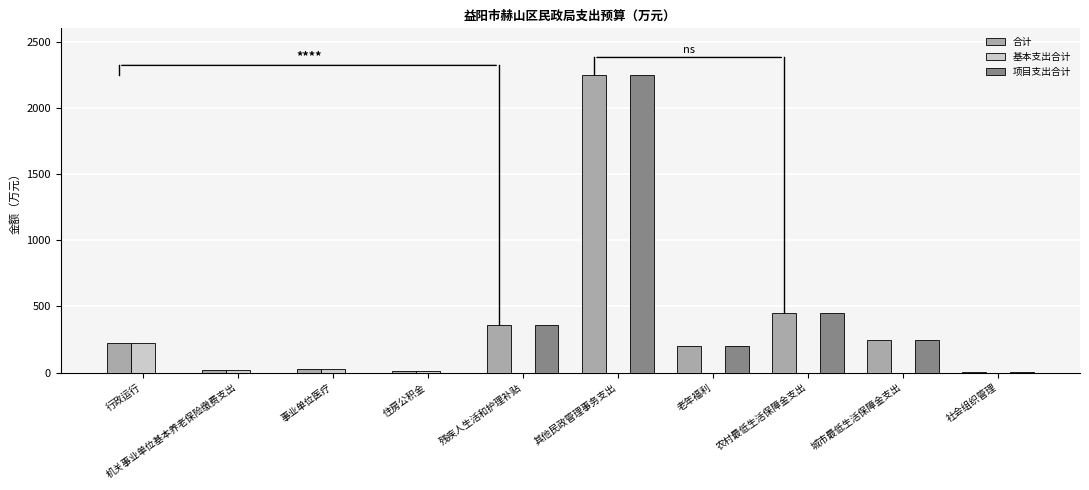

Read the 项目支出合计 value at 其他民政管理事务支出.

2247.0